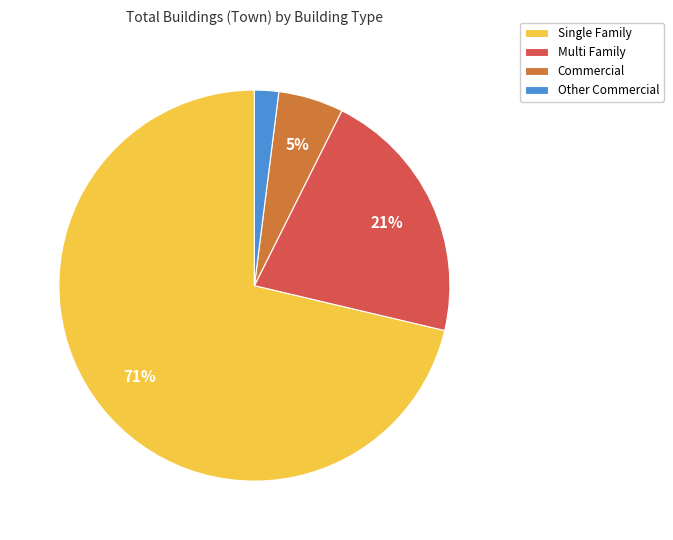

What percentage is the Other Commercial slice, to the nearest percent?

2%